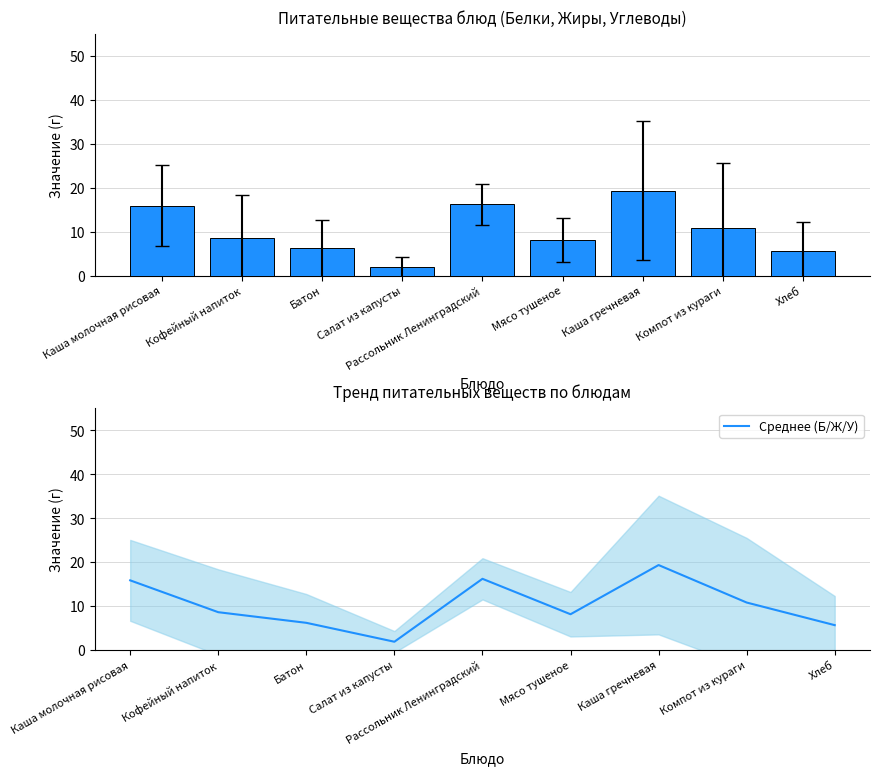

How many data points are above 8?

6